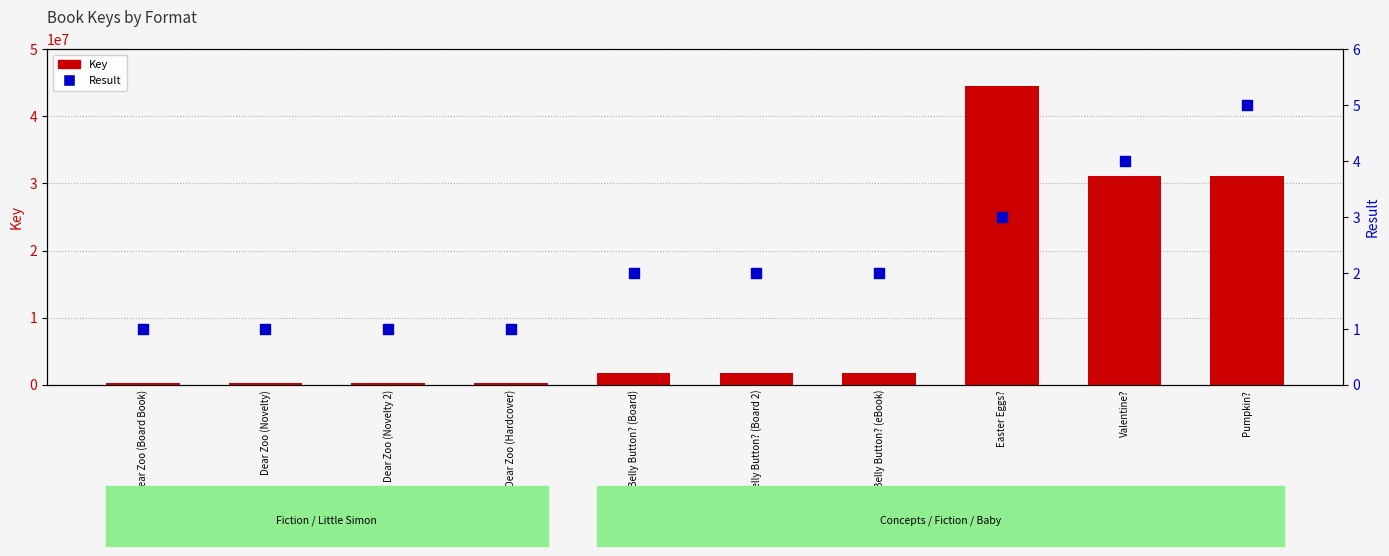

Is the value of Key at Valentine? greater than the value of Result at Dear Zoo (Novelty)?

Yes